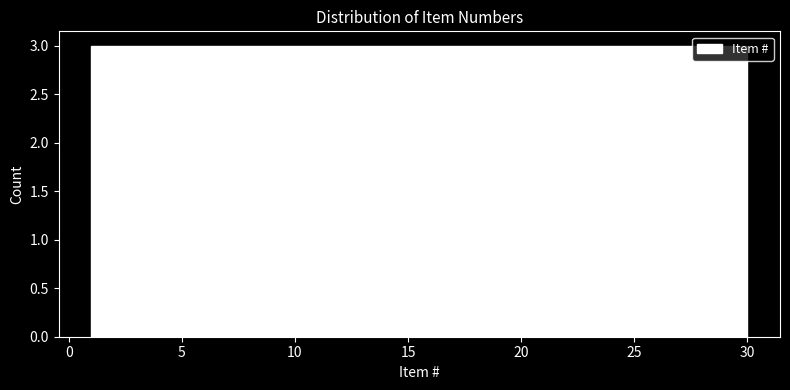

How tall is the bar that spans 21.3 to 24.2 on the x-axis? Neither the bar edges nor the heights are printed on the chart, so give them approximately, as read against the axes.

3